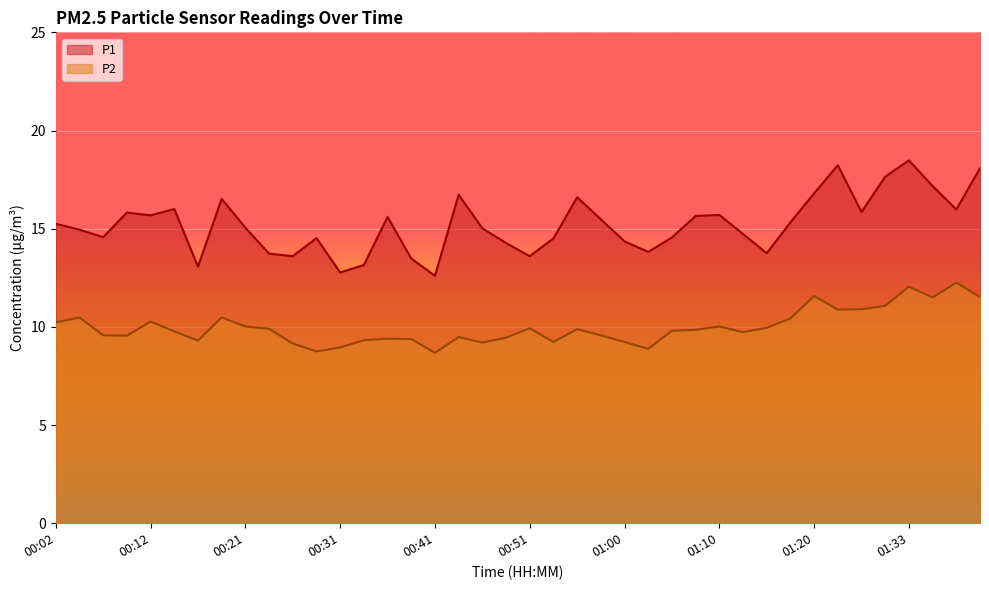

What is the average value of the P2 series?

10.0